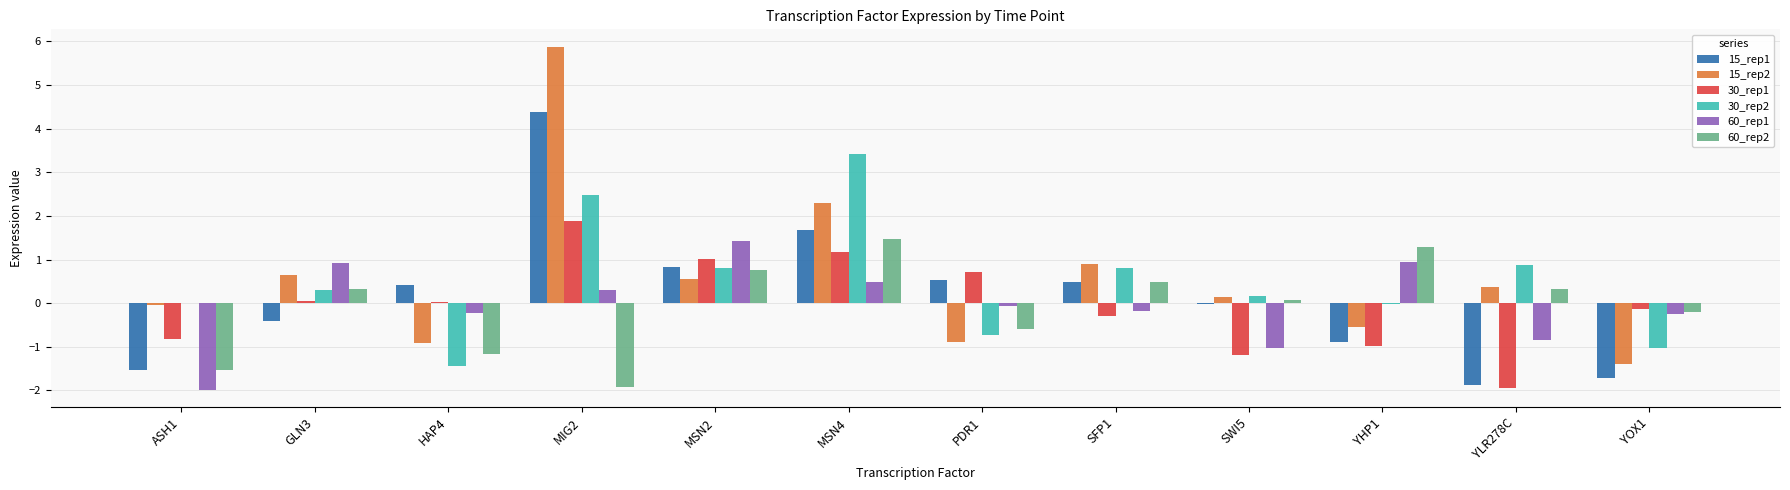

Does the chart contain stacked bars?

No